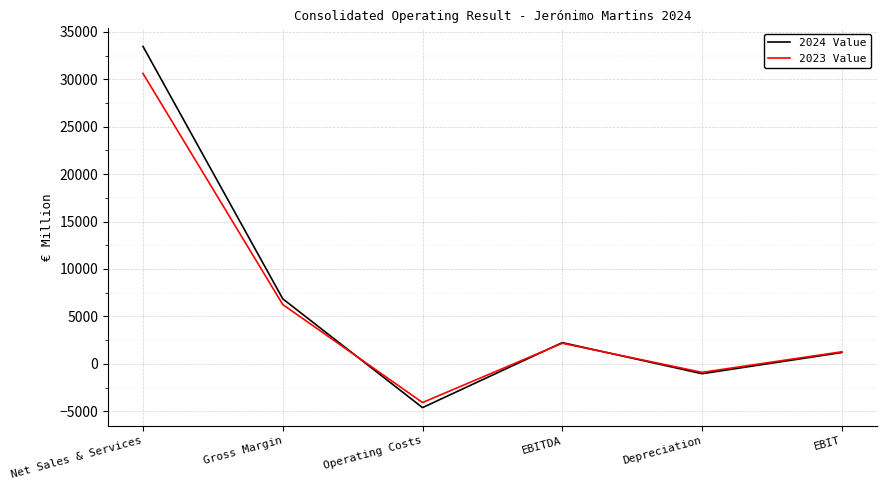

What is the approximate value of 2023 Value at Operating Costs?

-4083